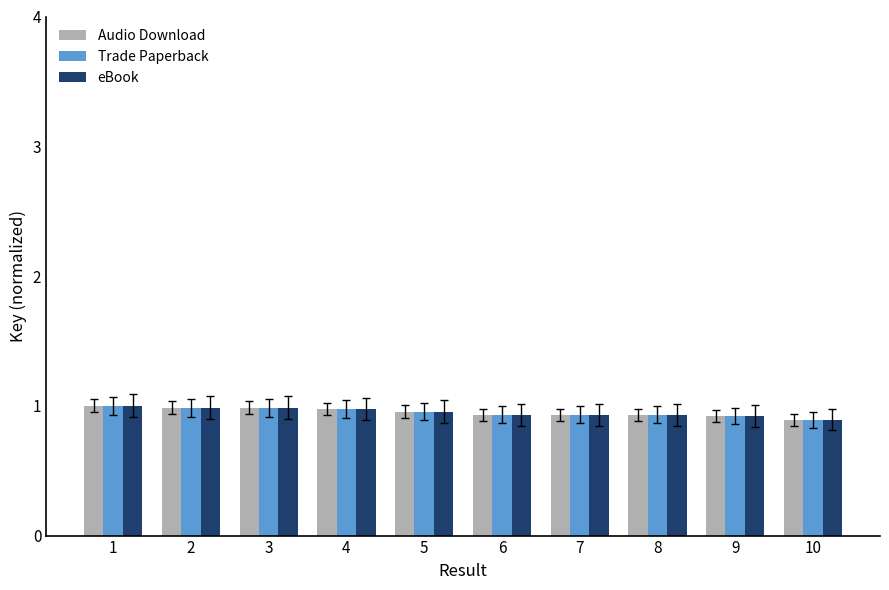

What is the total value across all series at 3?

3.0